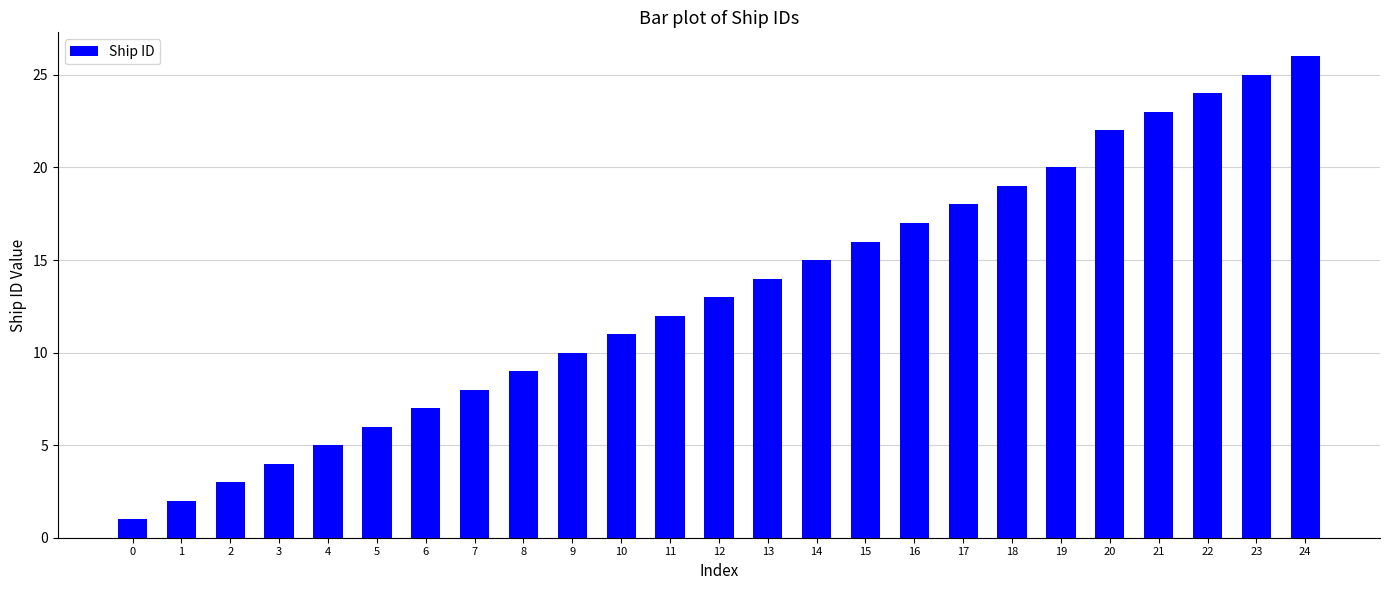

Reading left to right, extract all data points from this chart.

1	2	3	4	5	6	7	8	9	10	11	12	13	14	15	16	17	18	19	20	22	23	24	25	26